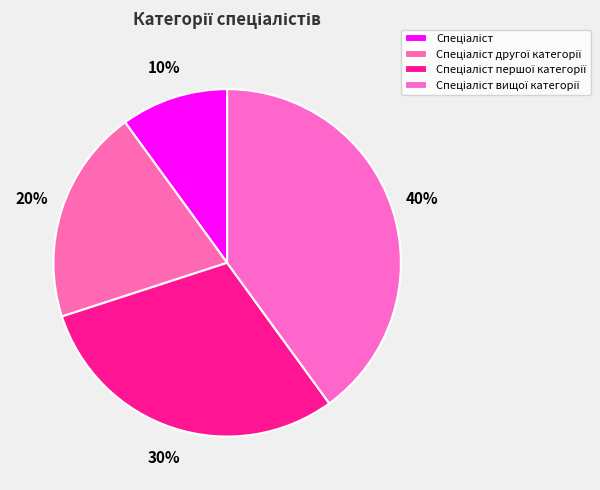

How many segments does this pie chart have?

4